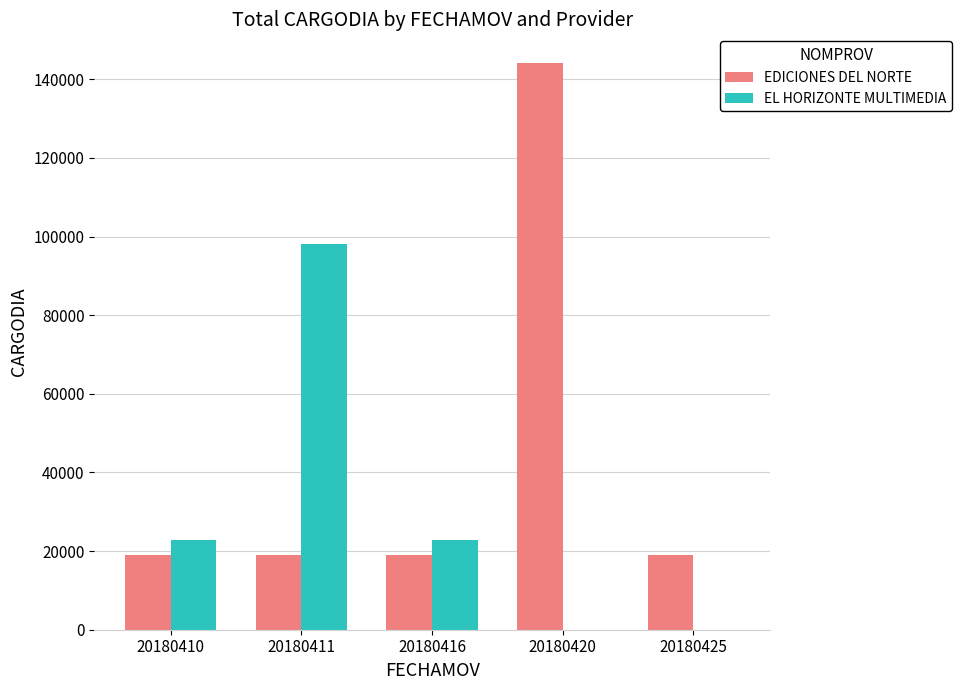

At which category is the sum across all series the highest?

20180420